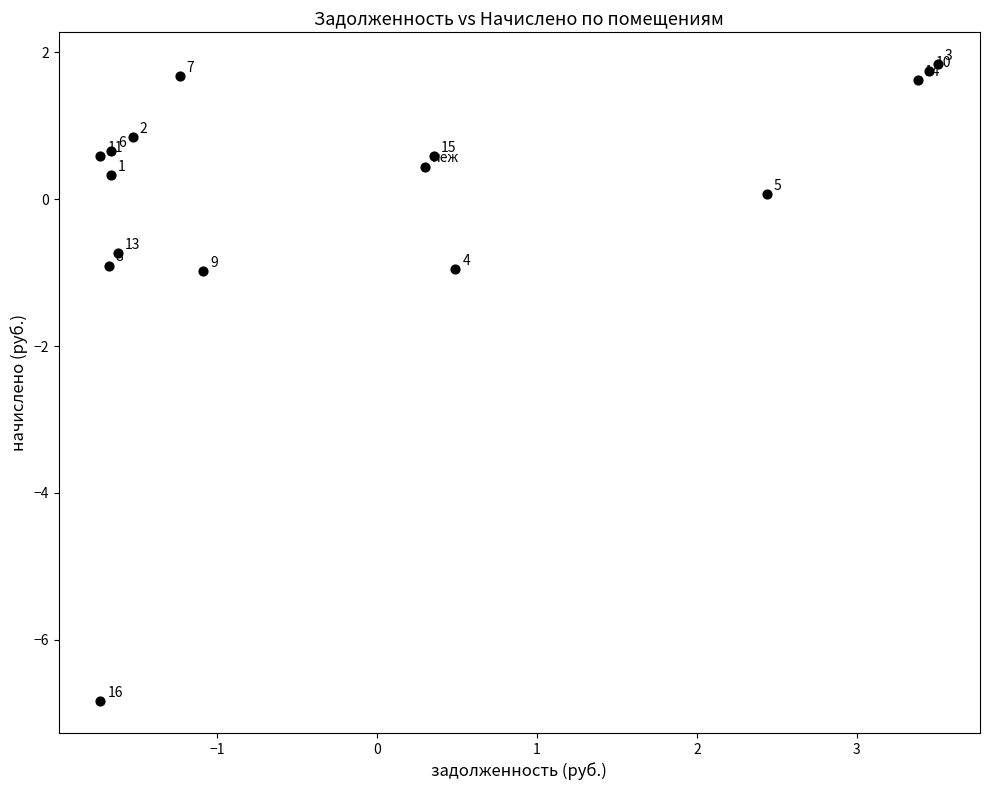

What Y value in the scatter plot is closest to -2?

-1.0